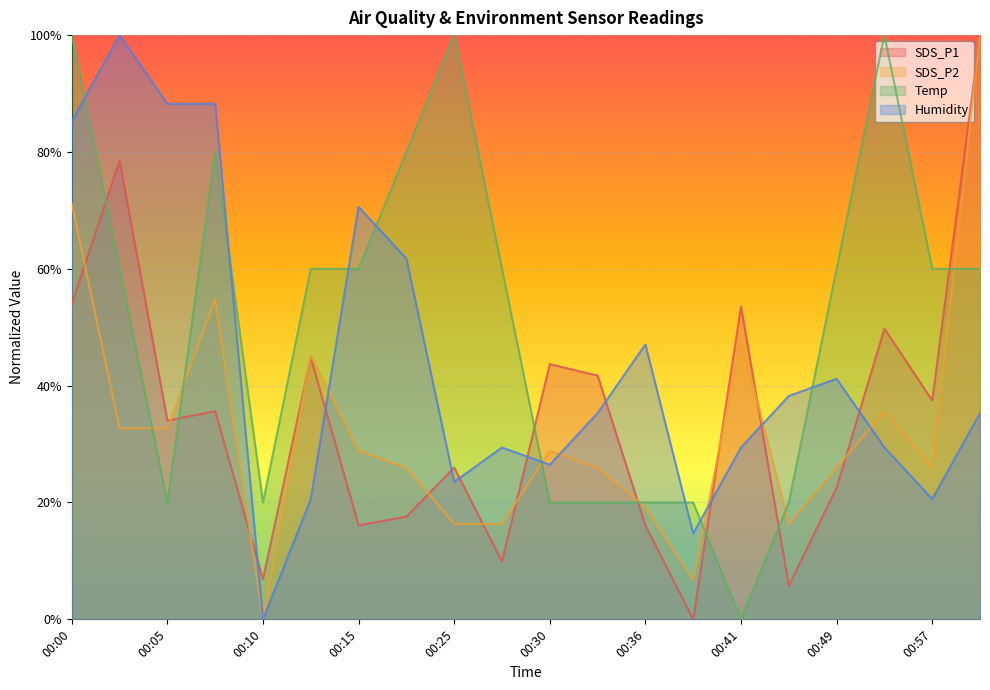

List the labels in order of Temp value, smallest first.

00:41, 00:05, 00:10, 00:30, 00:33, 00:36, 00:39, 00:44, 00:02, 00:13, 00:15, 00:28, 00:49, 00:57, 01:00, 00:07, 00:23, 00:00, 00:25, 00:54